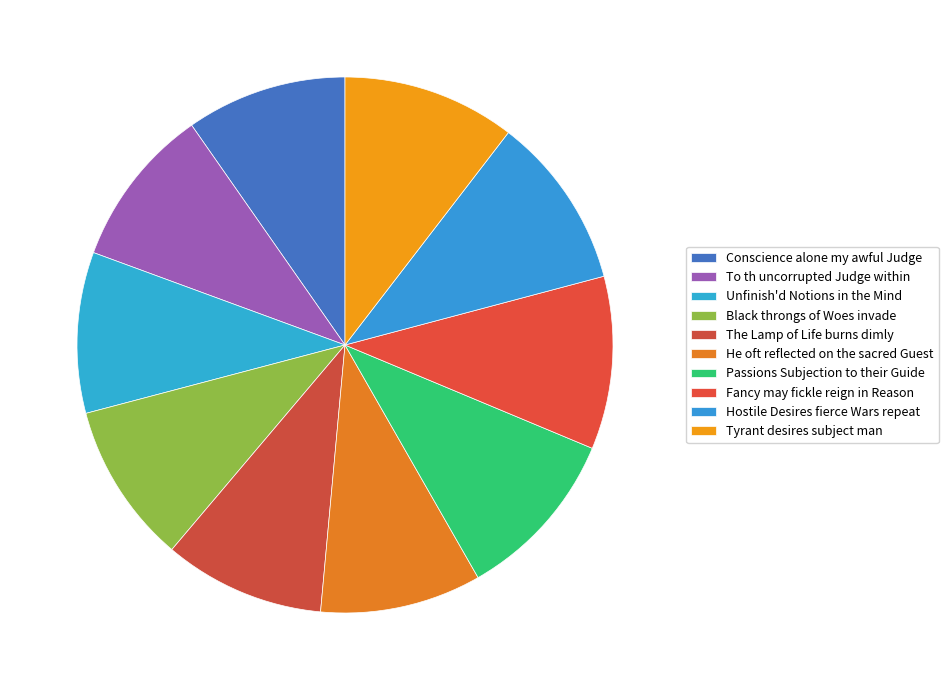

Which slice is the smallest?

Conscience alone my awful Judge